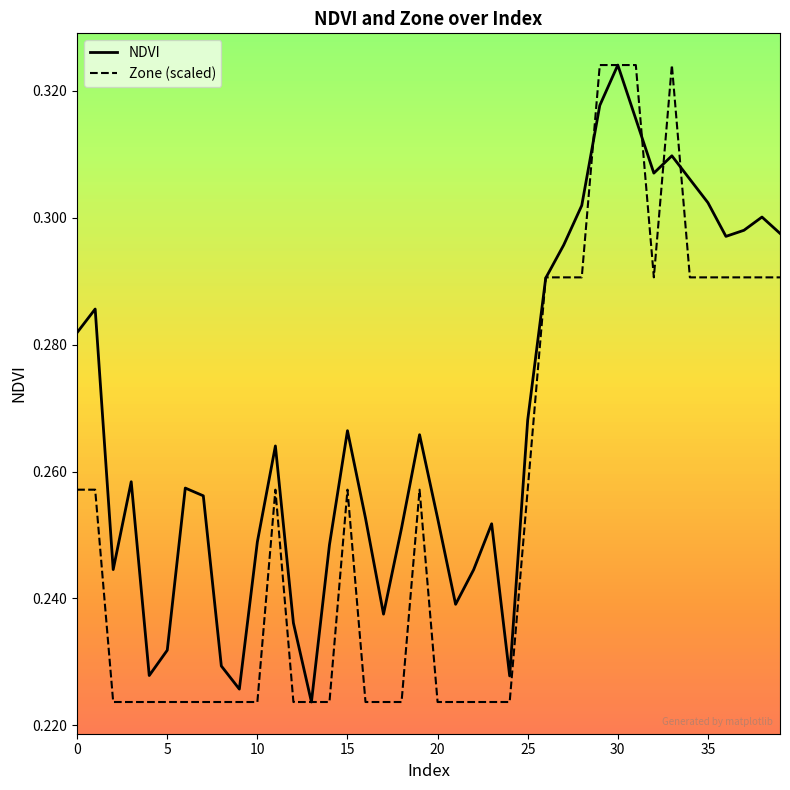

Which series has the largest total across all categories?

NDVI